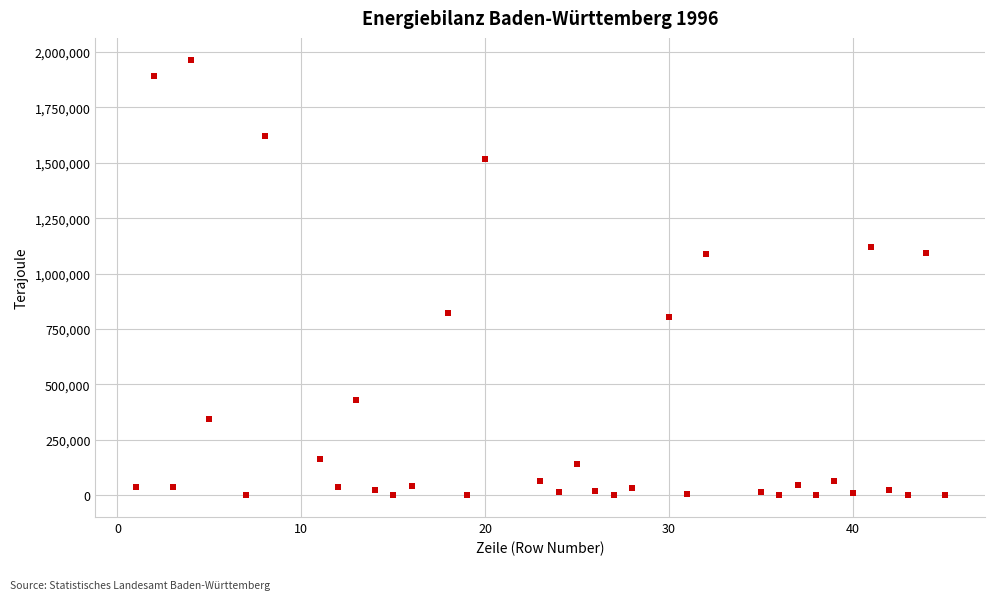

What is the range of X values (max minus min)?

44